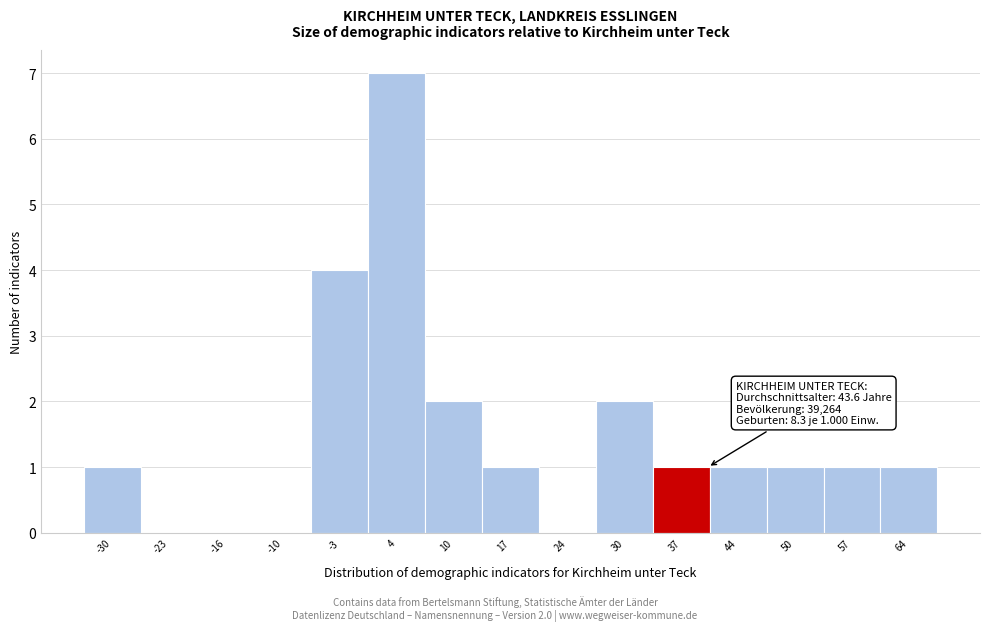

Reading left to right, what are all the values shown in this chart?

-30=1	-23=0	-16=0	-10=0	-3=4	4=7	10=2	17=1	24=0	30=2	37=1	44=1	50=1	57=1	64=1